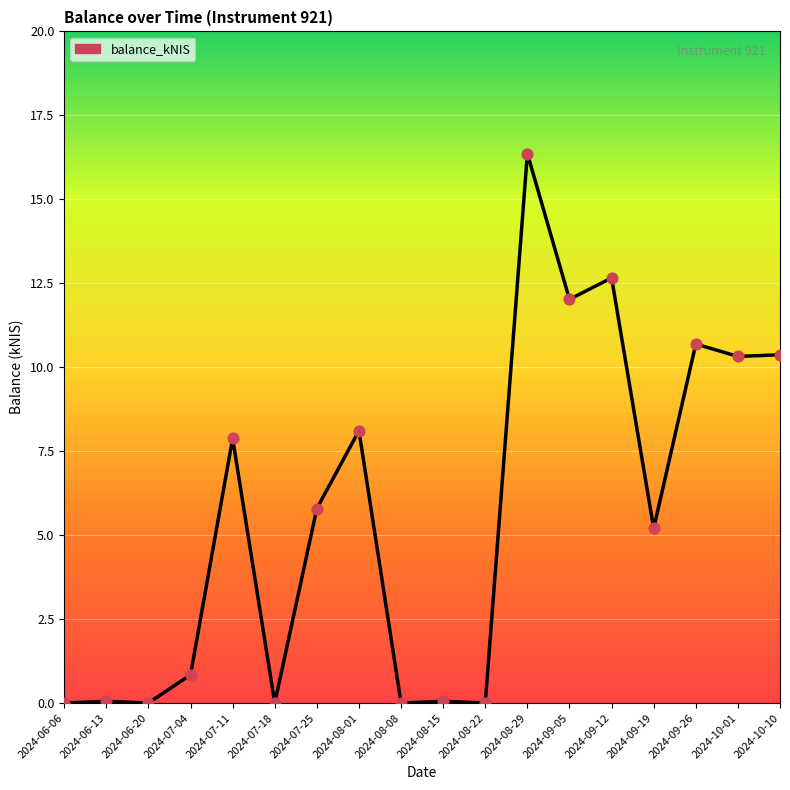

Which has a higher value, 2024-10-10 or 2024-08-01?

2024-10-10